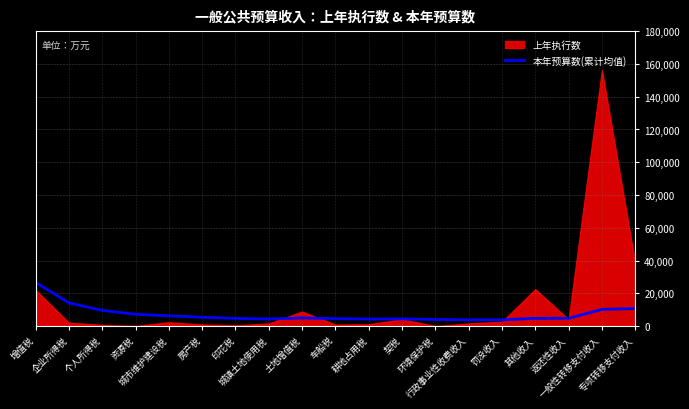

What is the lowest value of the 本年预算数(累计均值) series?

3901.1